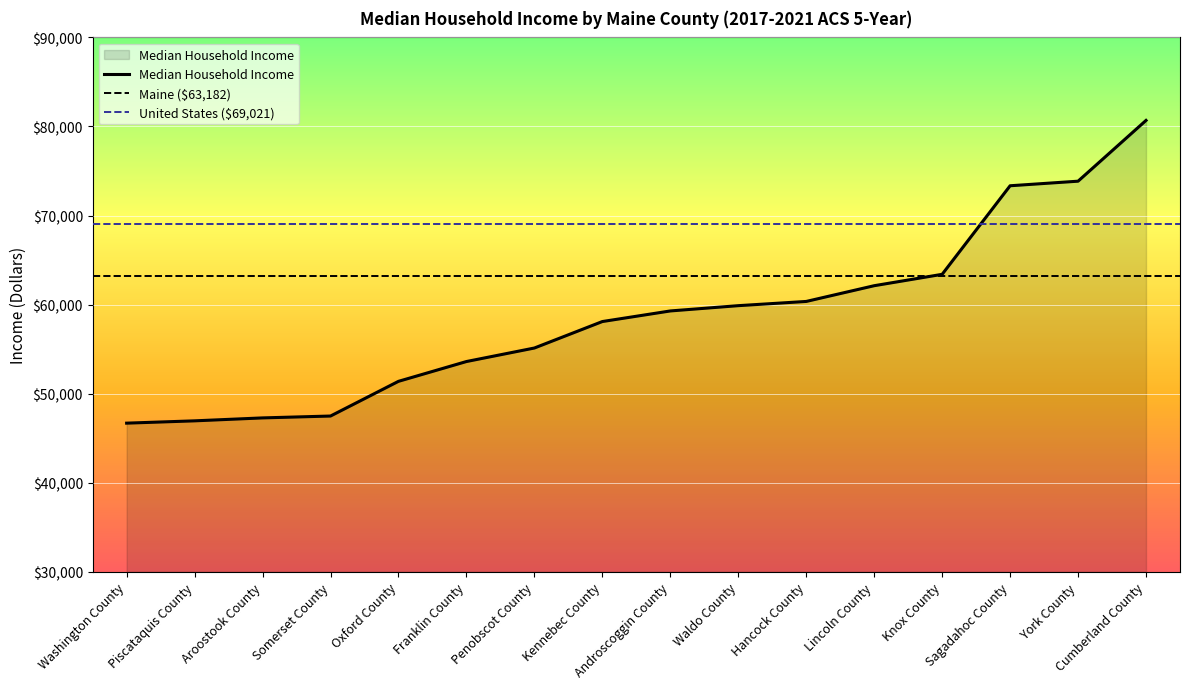

Reading left to right, list all the values displayed in this chart.

46689	46948	47278	47488	51384	53607	55125	58097	59287	59880	60354	62121	63399	73343	73856	80679